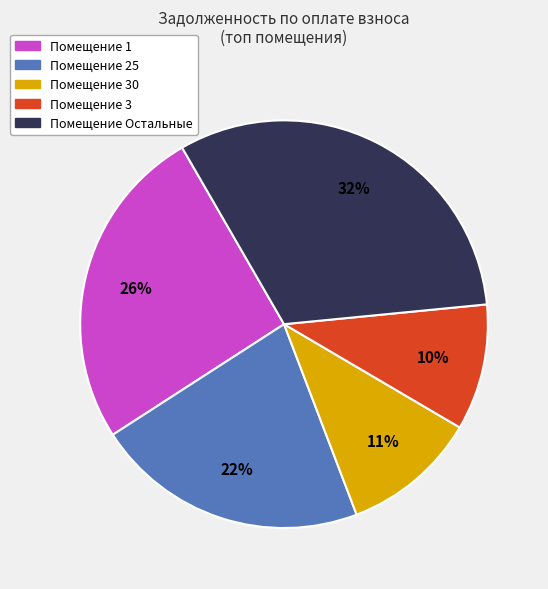

Is there a majority slice in this chart?

No